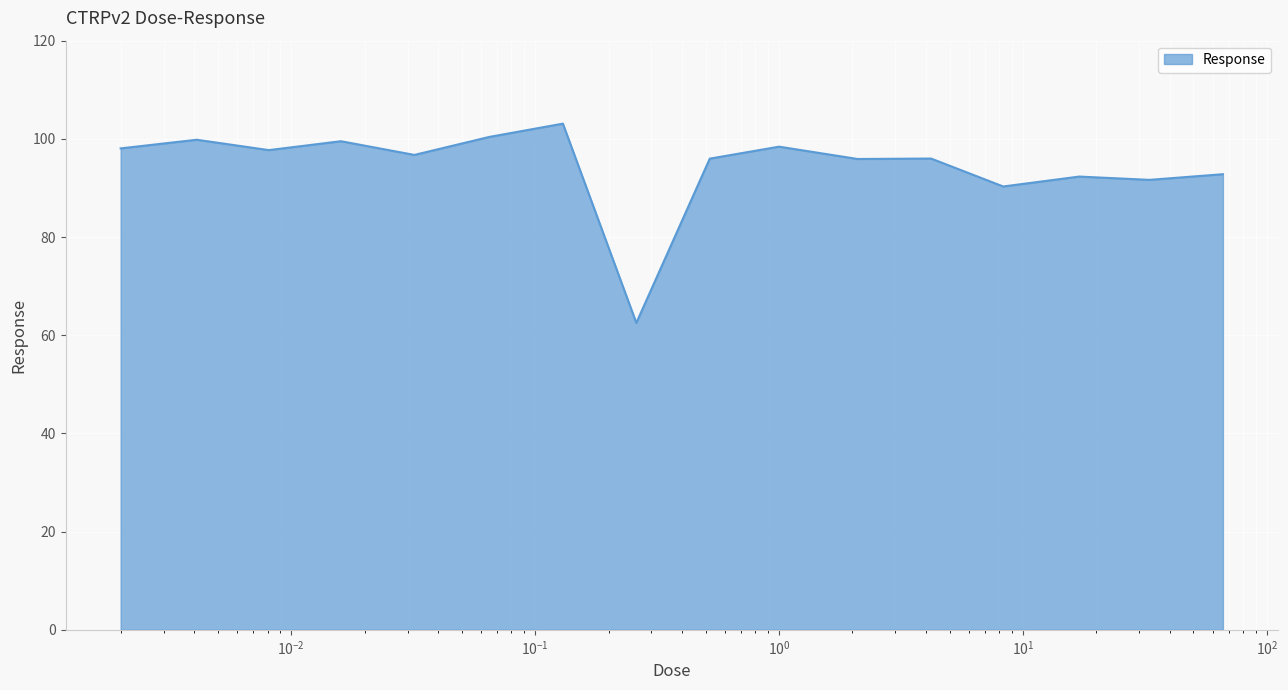

What is the greatest value displayed?

103.1